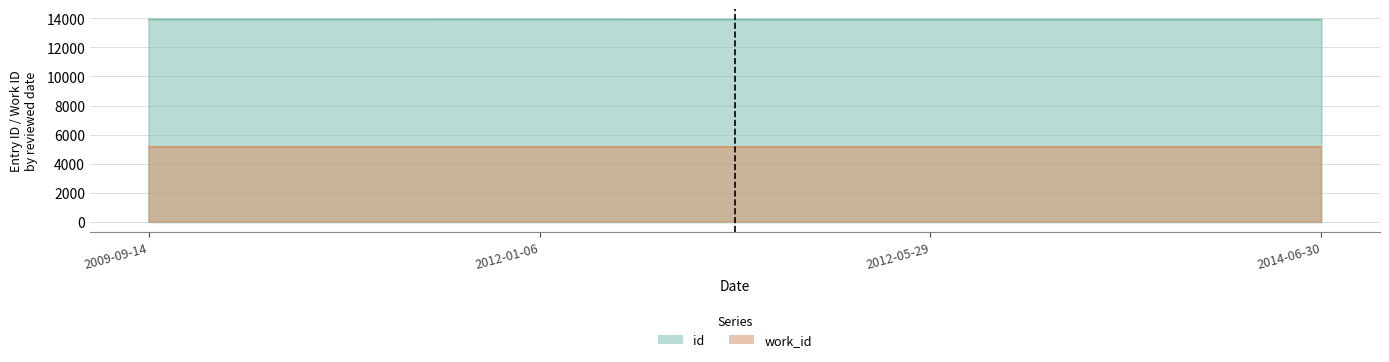

How many values are between 13911 and 13925?

3